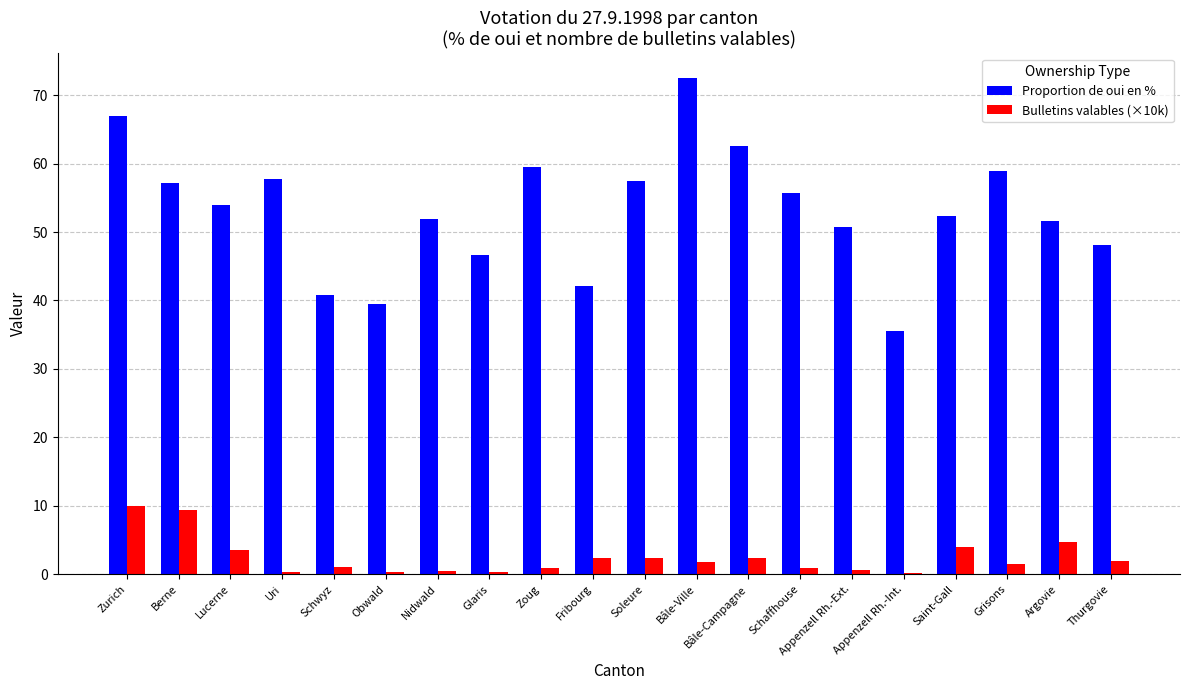

The value of Proportion de oui en % at Schwyz is 40.9. True or false?

True